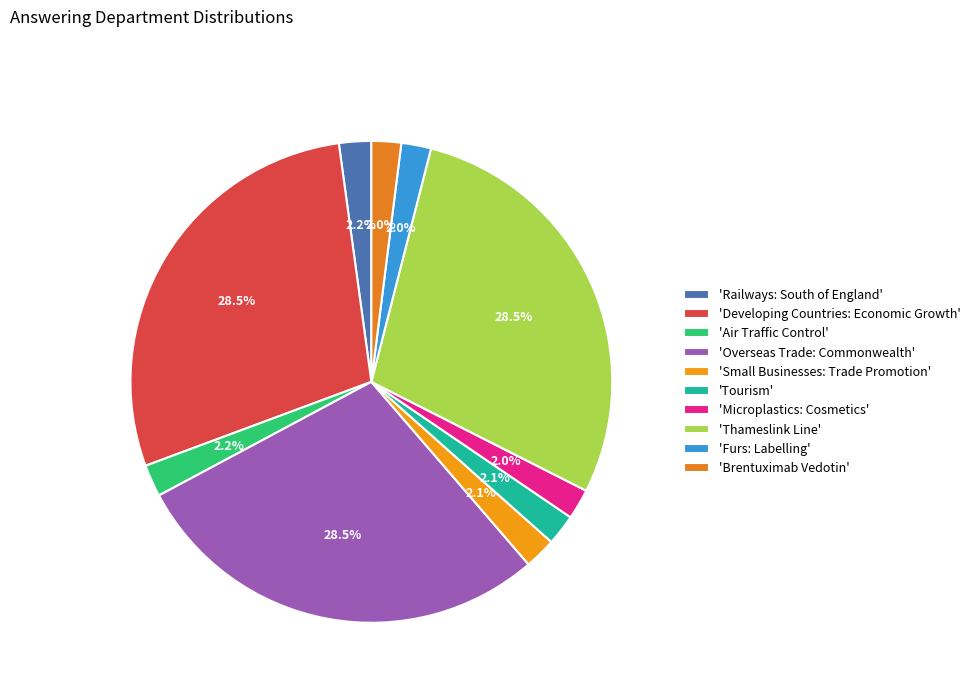

How many slices are in this pie chart?

10